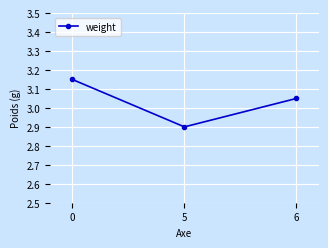

Is it true that the value at 5 is 2.9?

True